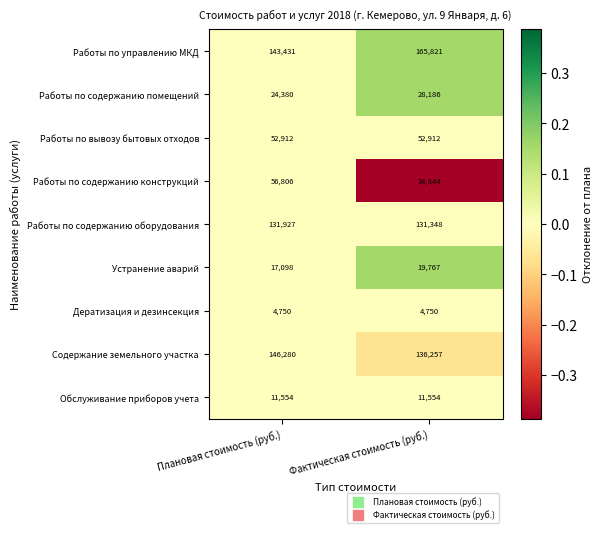

Reading left to right, what are all the values shown in this chart?

Работы по управлению МКД: Плановая стоимость (руб.)=143431	Фактическая стоимость (руб.)=165821
Работы по содержанию помещений: Плановая стоимость (руб.)=24380	Фактическая стоимость (руб.)=28186
Работы по вывозу бытовых отходов: Плановая стоимость (руб.)=52912	Фактическая стоимость (руб.)=52912
Работы по содержанию конструкций: Плановая стоимость (руб.)=56806	Фактическая стоимость (руб.)=34844
Работы по содержанию оборудования: Плановая стоимость (руб.)=131927	Фактическая стоимость (руб.)=131348
Устранение аварий: Плановая стоимость (руб.)=17098	Фактическая стоимость (руб.)=19767
Дератизация и дезинсекция: Плановая стоимость (руб.)=4750	Фактическая стоимость (руб.)=4750
Содержание земельного участка: Плановая стоимость (руб.)=146280	Фактическая стоимость (руб.)=136257
Обслуживание приборов учета: Плановая стоимость (руб.)=11554	Фактическая стоимость (руб.)=11554